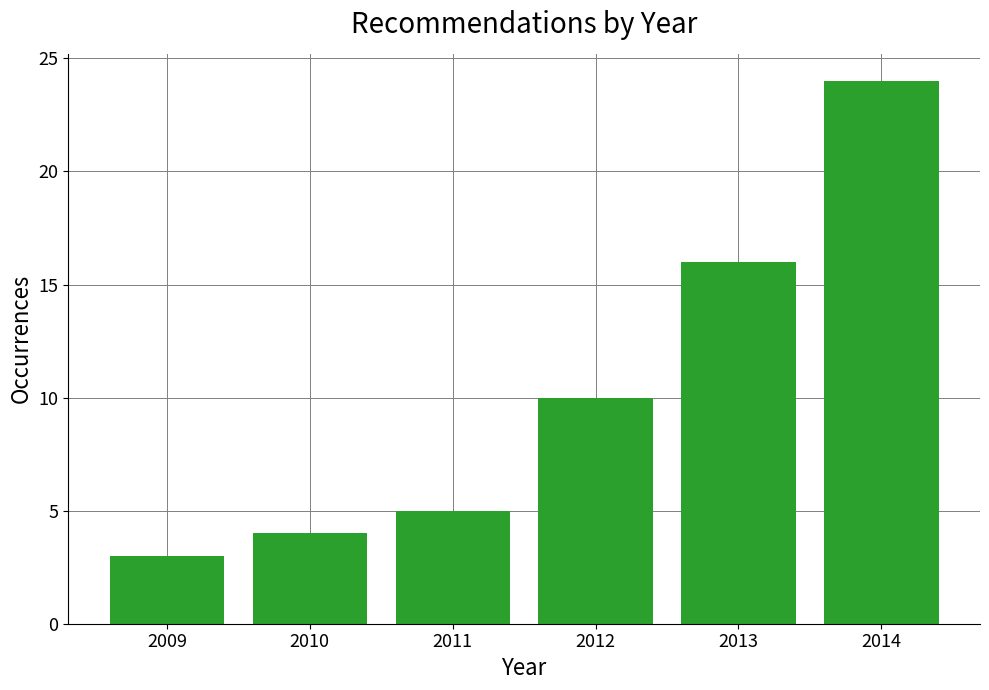

Reading right to left, list all the values displayed in this chart.

2014=24	2013=16	2012=10	2011=5	2010=4	2009=3